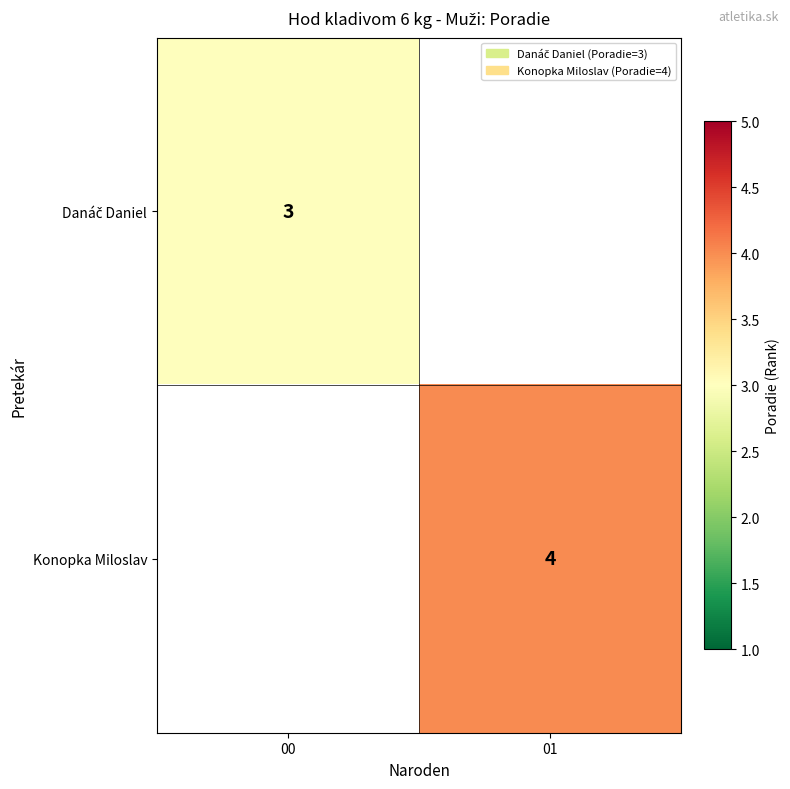

At how many categories does at least one series exceed 3?

1